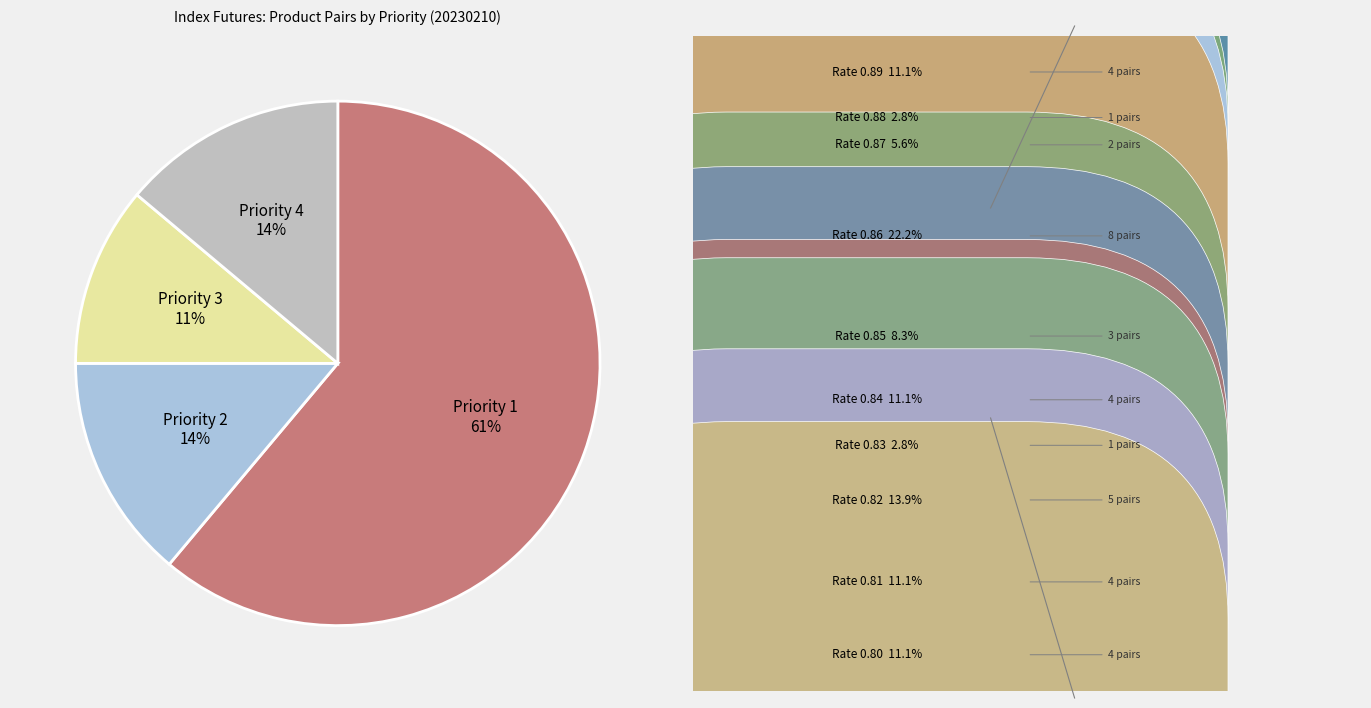

Count the number of slices in the pie.

4